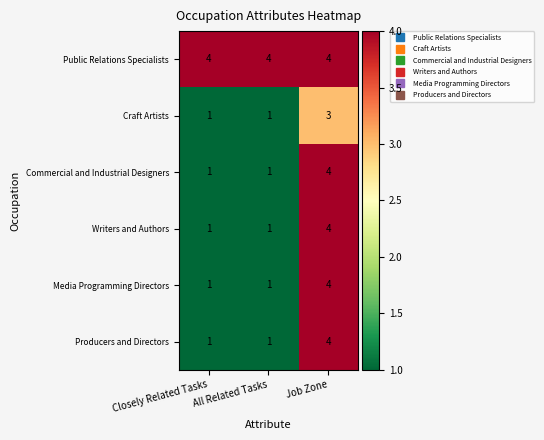

What is the difference between the highest and lowest values at All Related Tasks?

3